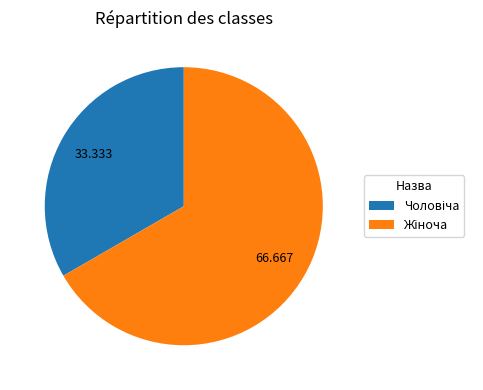

Does any single category account for the majority?

Yes